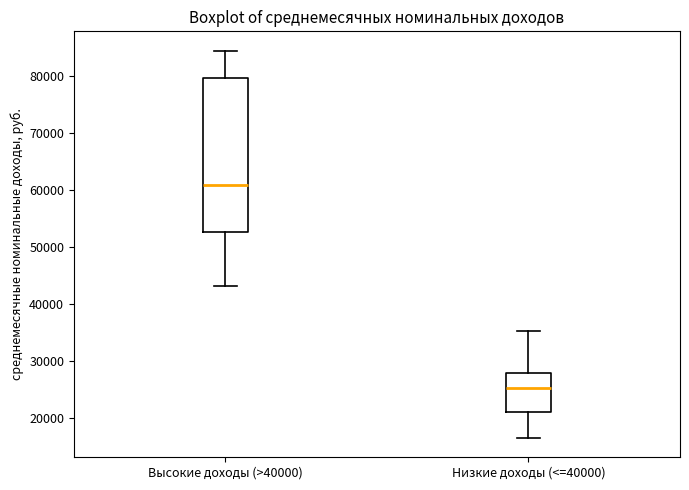

Which box's median line is the highest?

Высокие доходы (>40000)